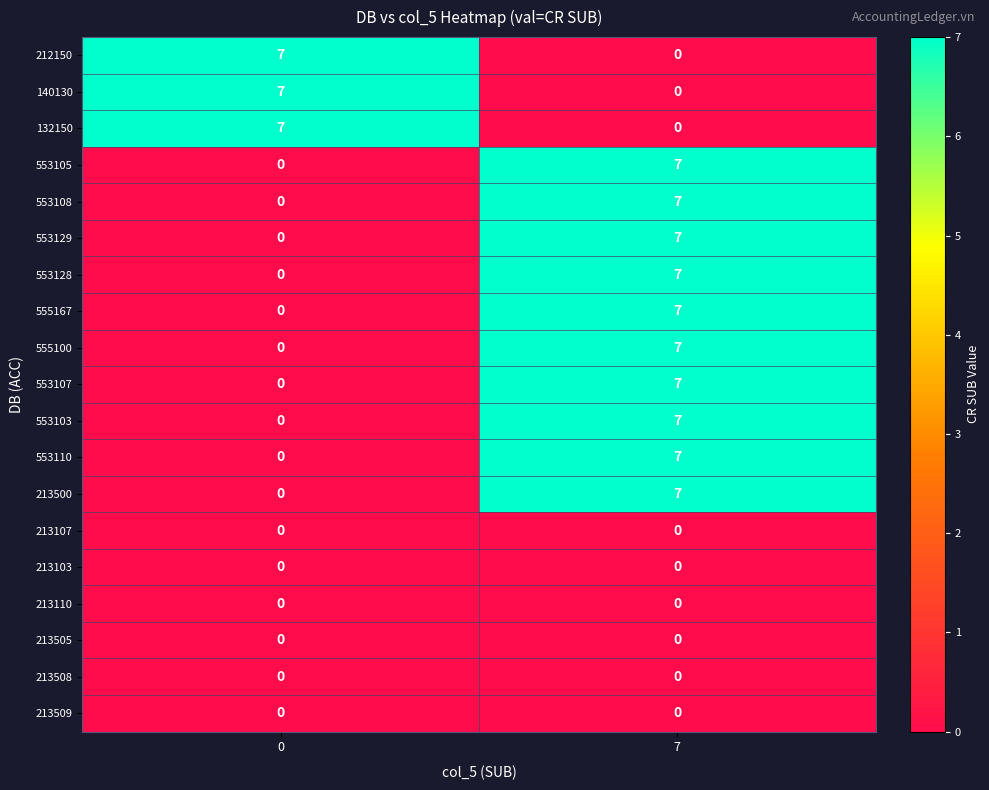

Is it true that 213509 equals 0 at 7?

True